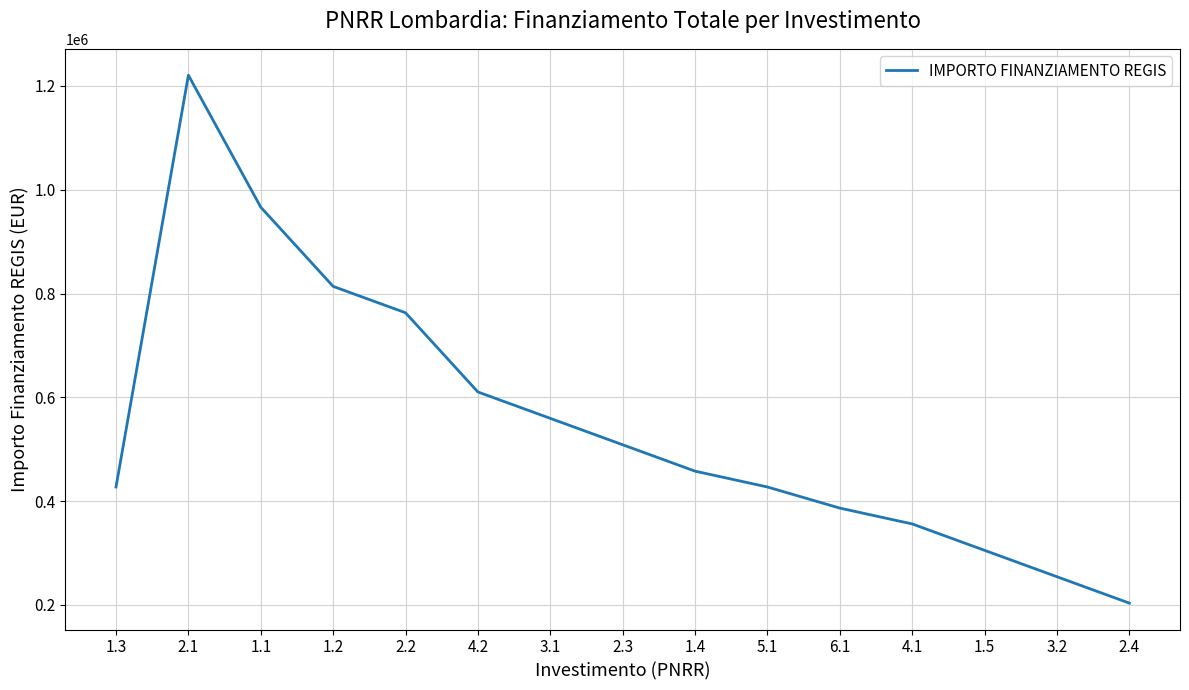

What position from the left is 1.2?

4